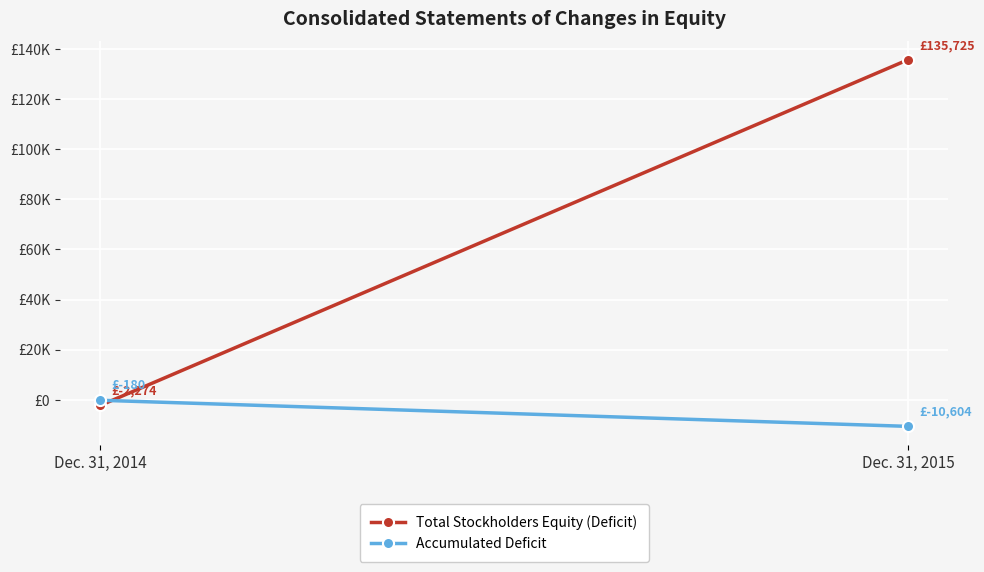

True or false: Accumulated Deficit has a value of -10604 at Dec. 31, 2015.

True